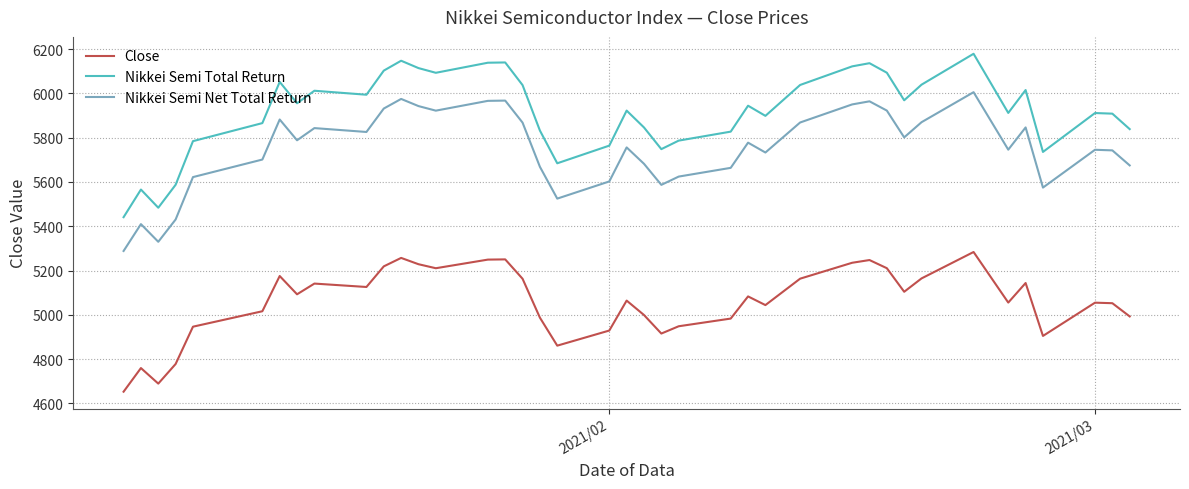

What is the minimum value shown in the chart?

4652.9